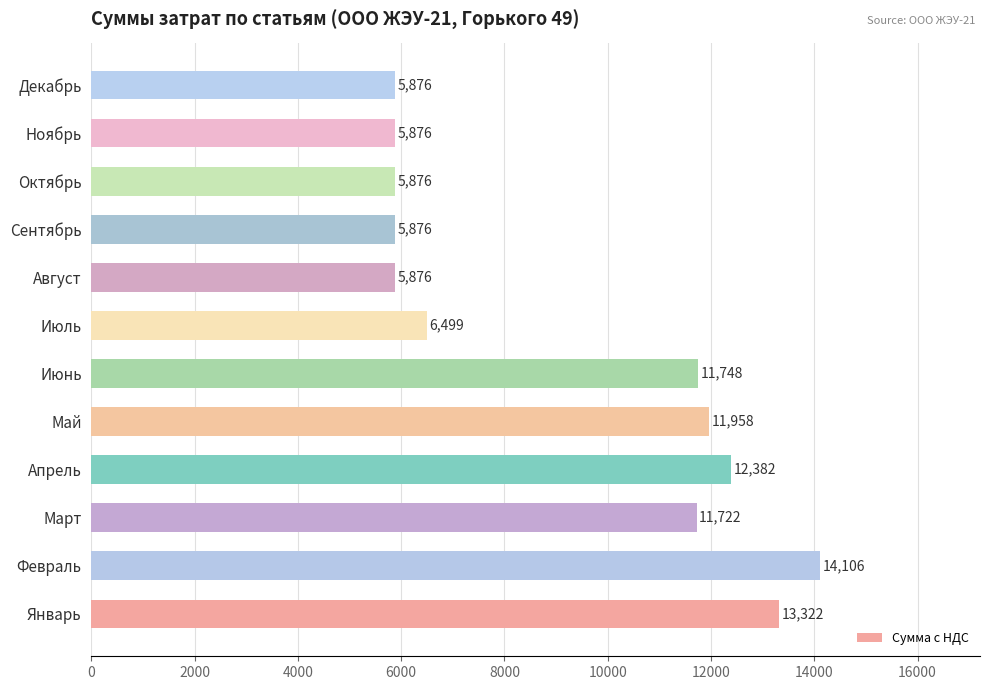

Where is the data nearest to the value 9991?

Март